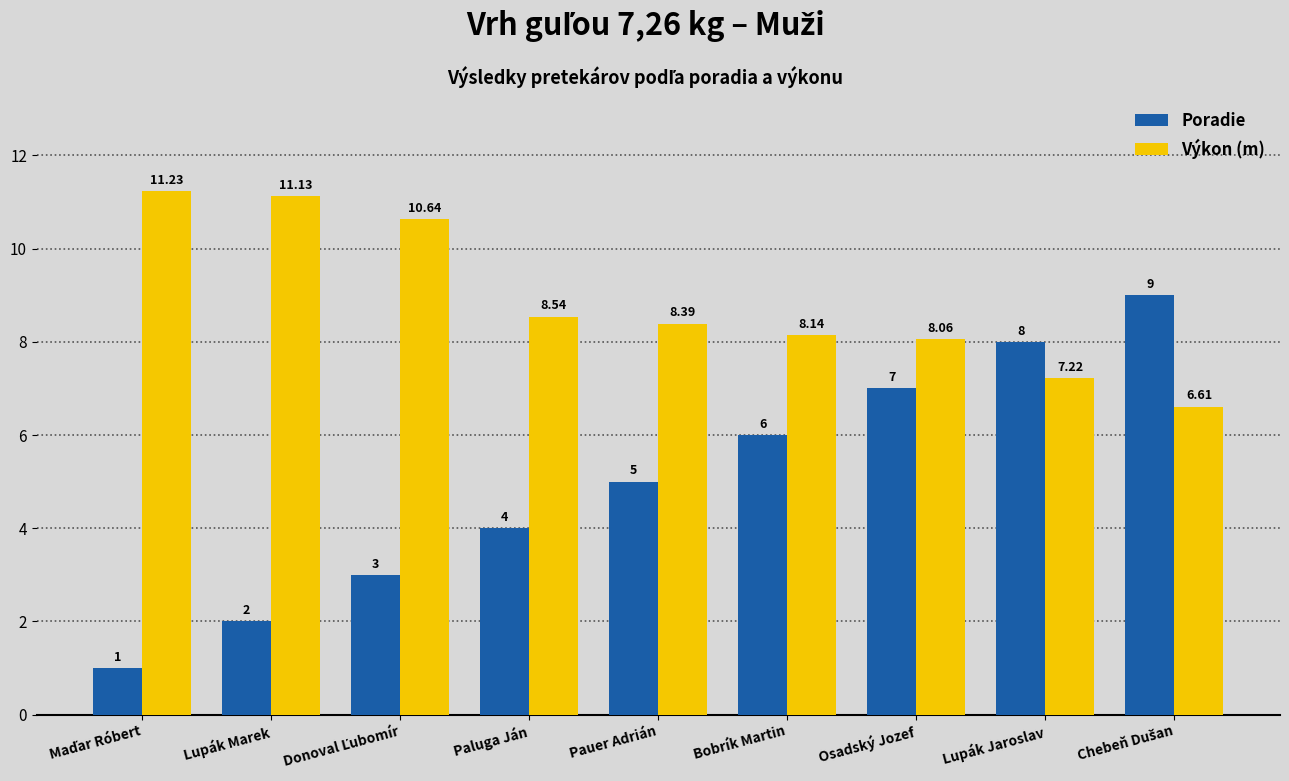

Rank the series by their average value, from lowest to highest.

Poradie, Výkon (m)